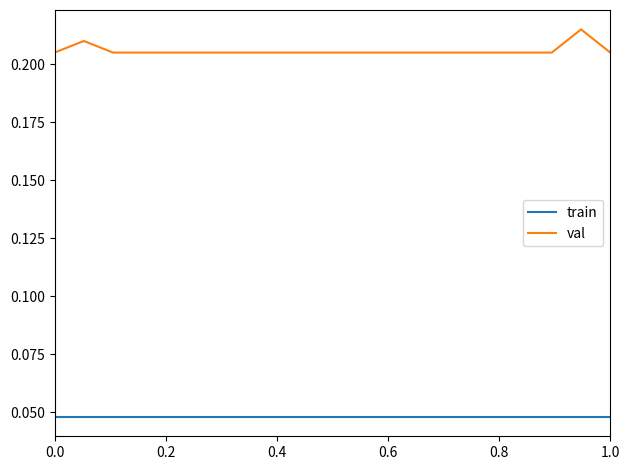

Which series has the largest total across all categories?

val